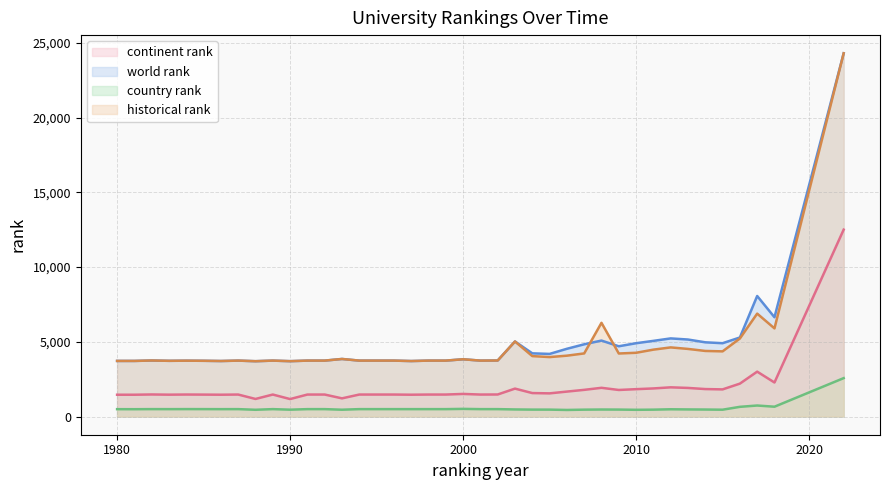

True or false: continent rank and world rank intersect in this chart.

False